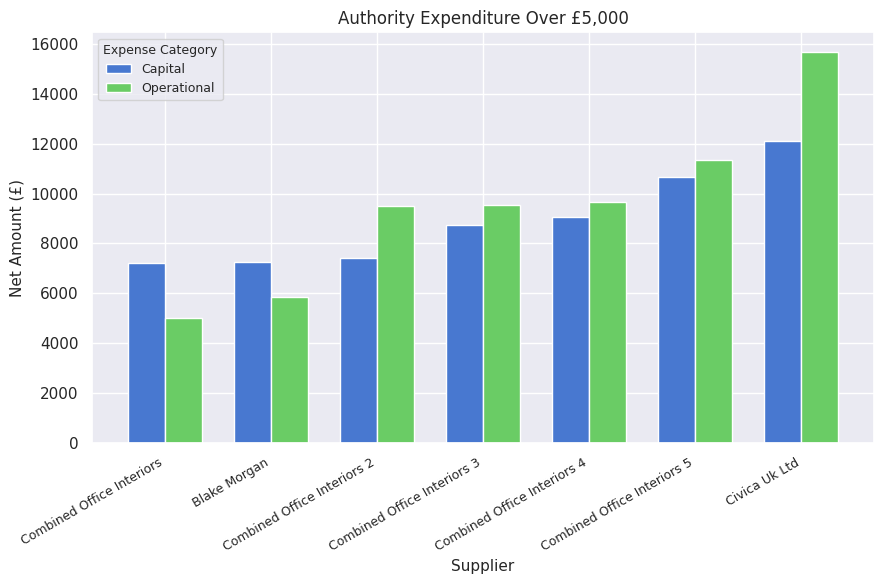

At which category is the sum across all series the highest?

Civica Uk Ltd